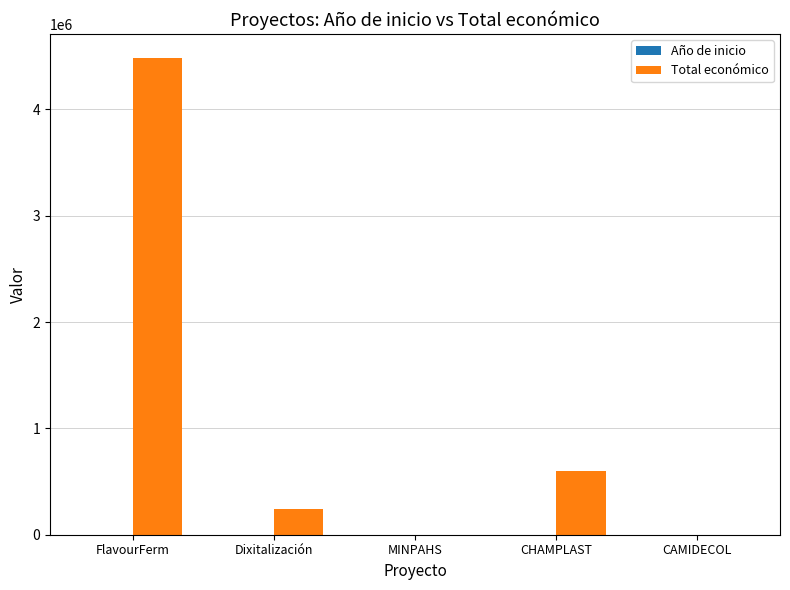

True or false: Total económico has a value of 0 at MINPAHS.

True